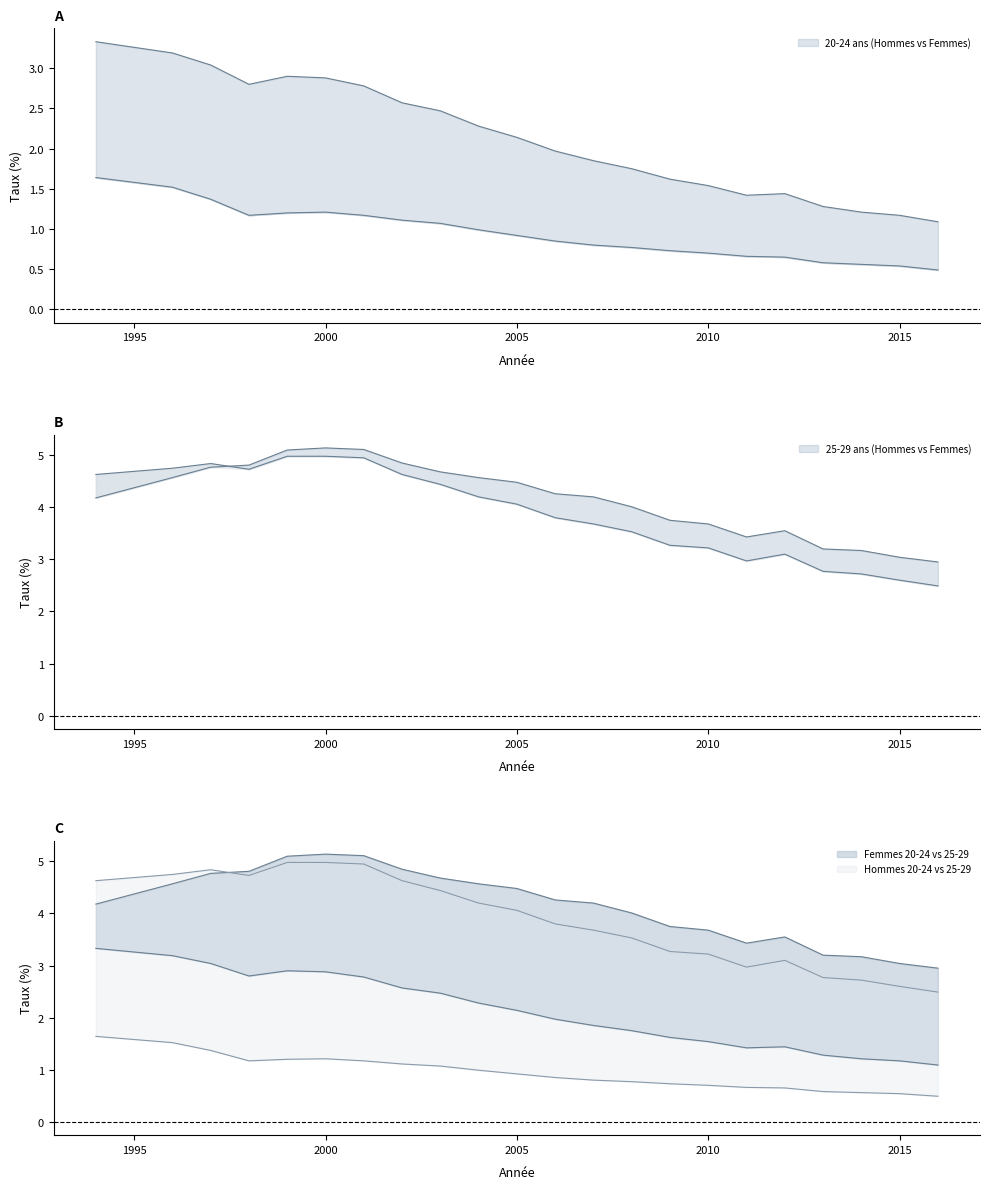

What is the maximum value for Hommes 25-29 ans?

5.0